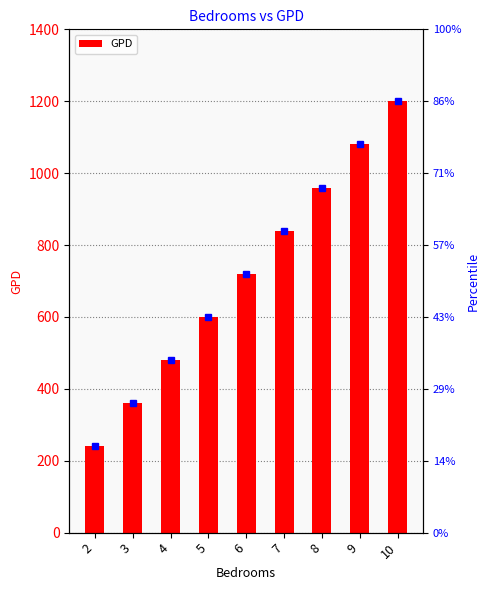

How many values are below 720?

4